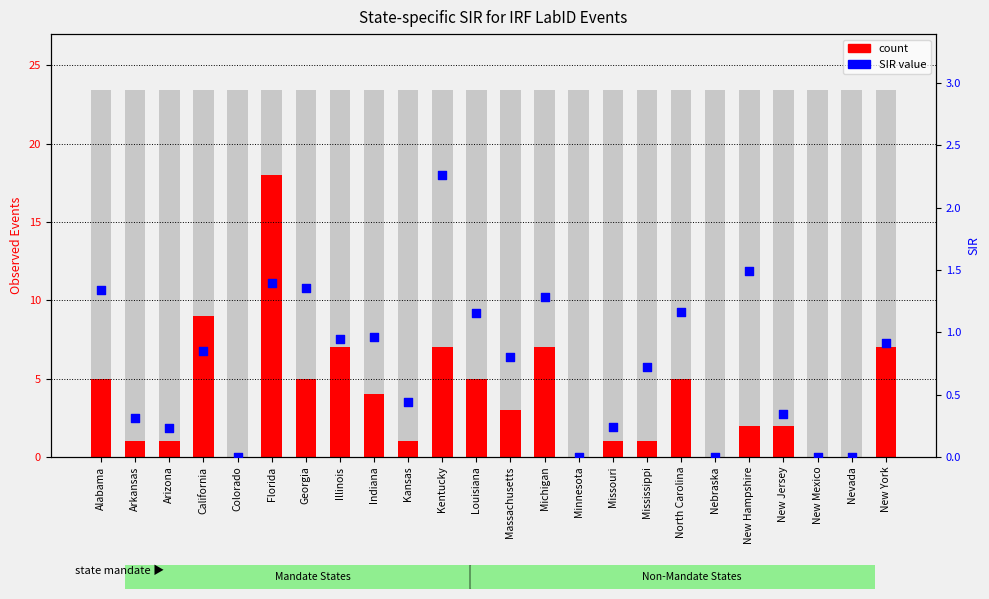

Which series has the largest total across all categories?

count